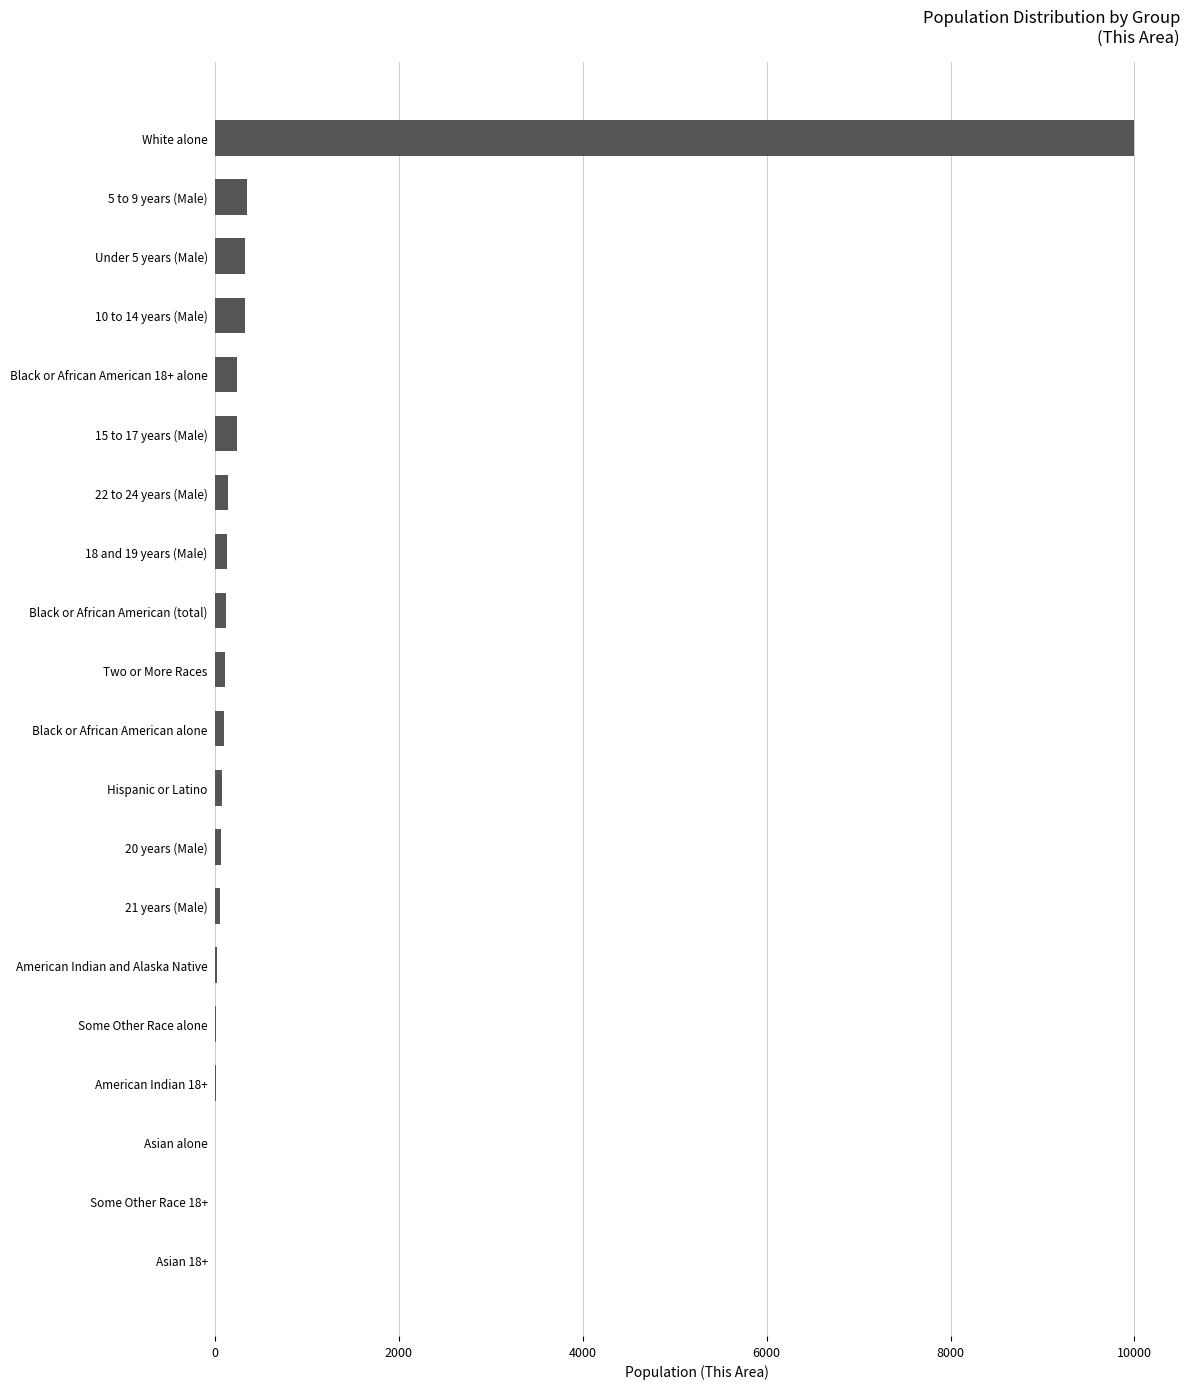

Between White alone and Black or African American 18+ alone, which is larger?

White alone